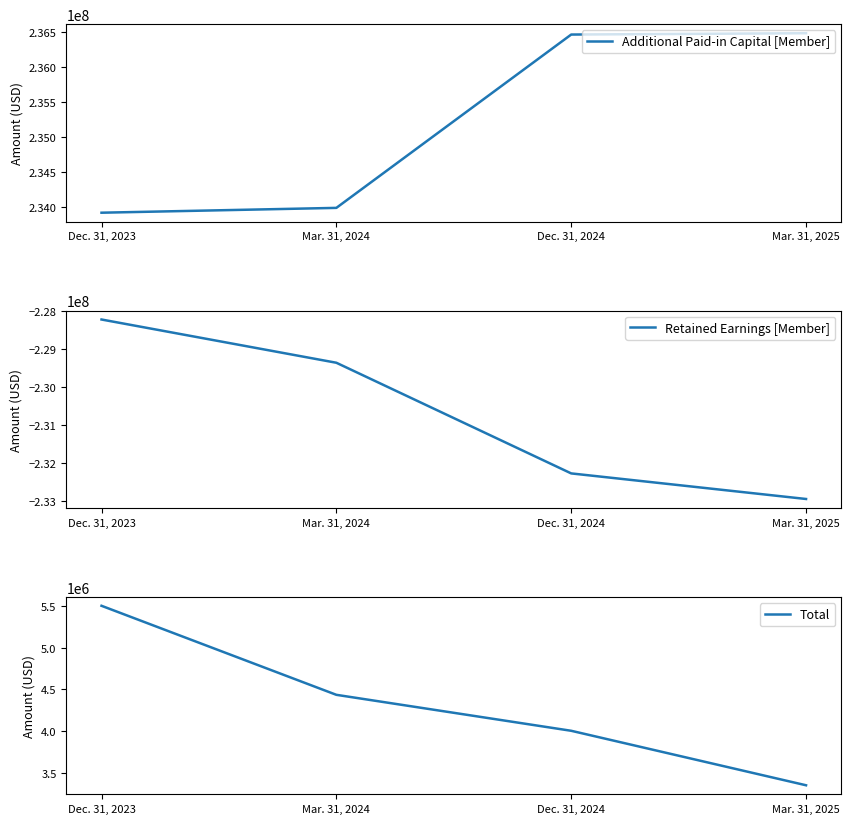

What is the maximum value for Total?

5501000